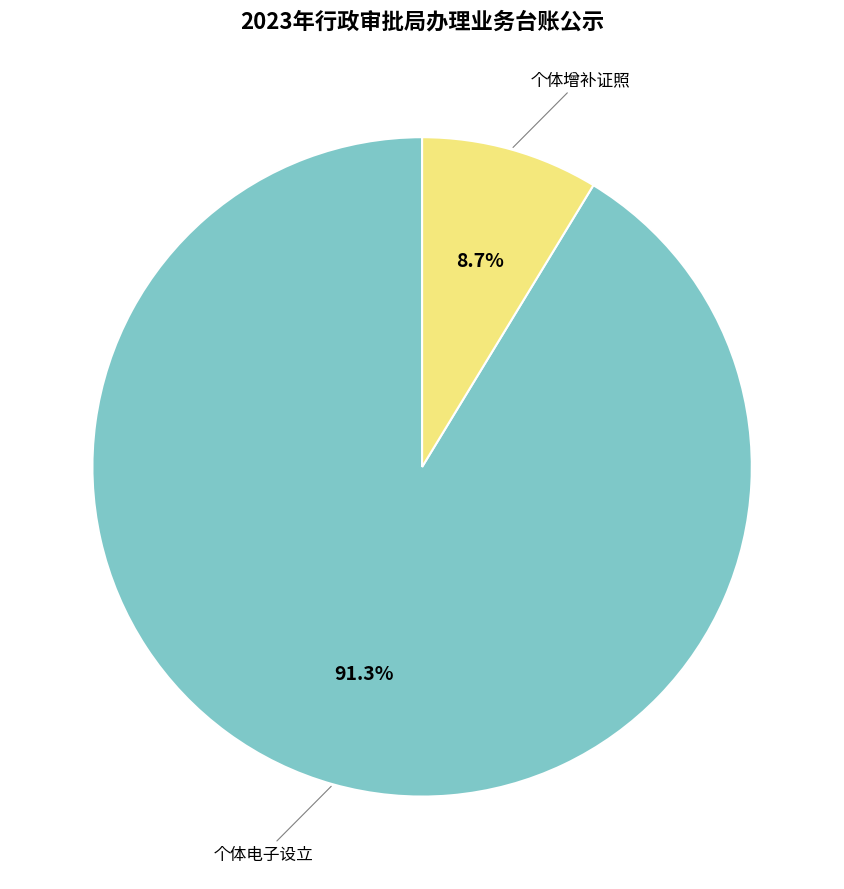

Is there a majority slice in this chart?

Yes